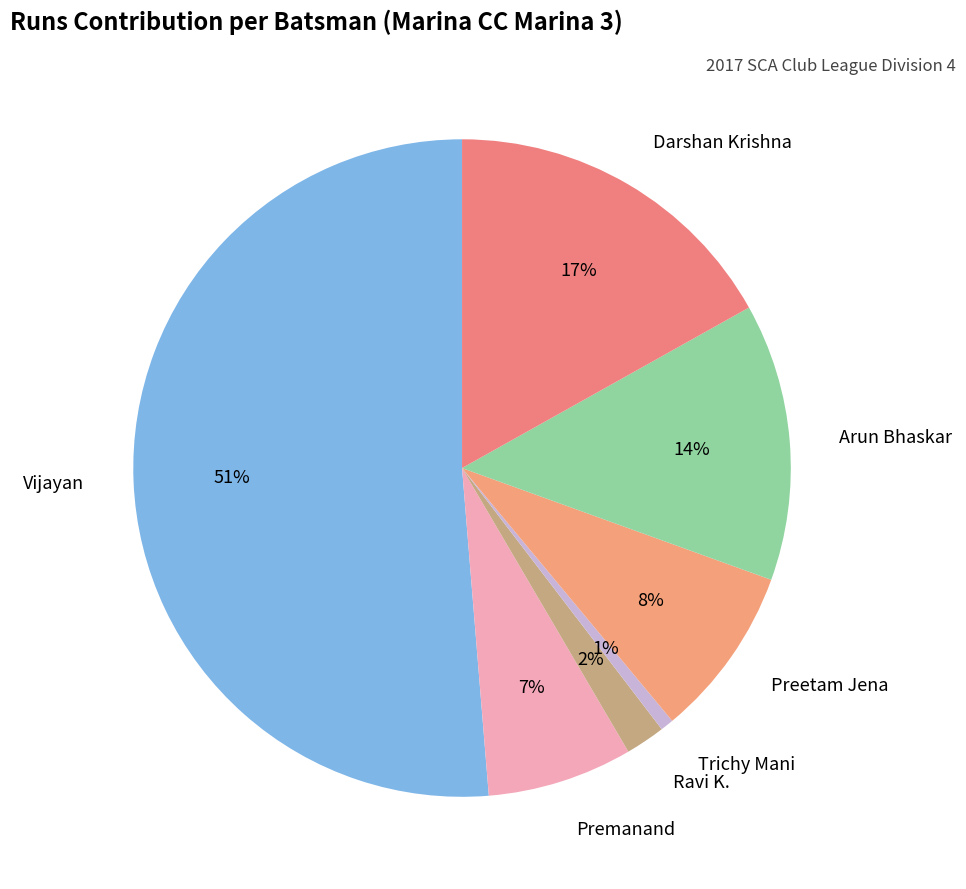

Between Trichy Mani and Vijayan, which is larger?

Vijayan